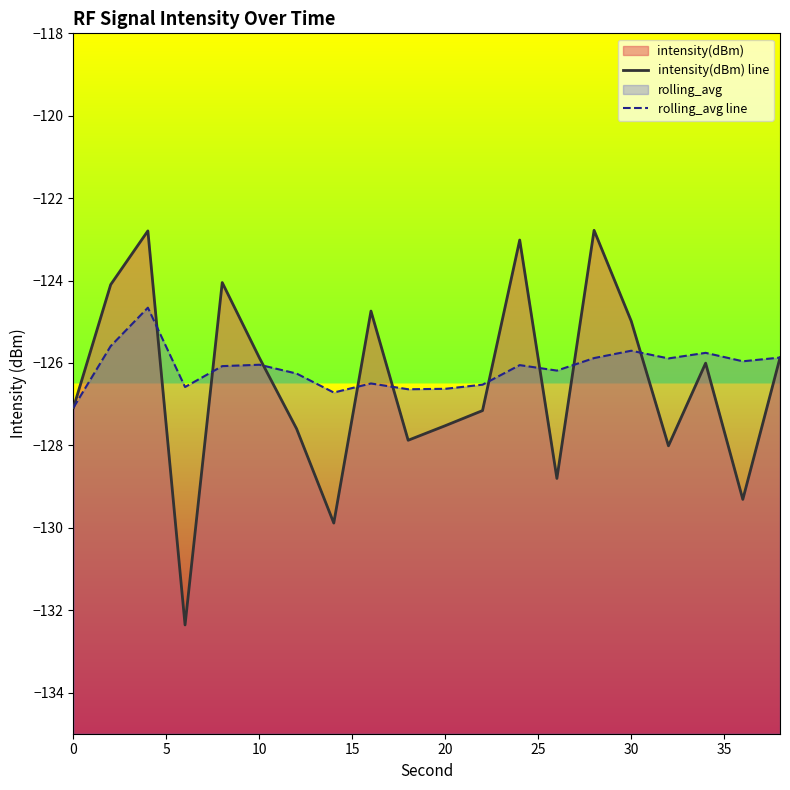

Which has a higher value, 5 or 15?

5